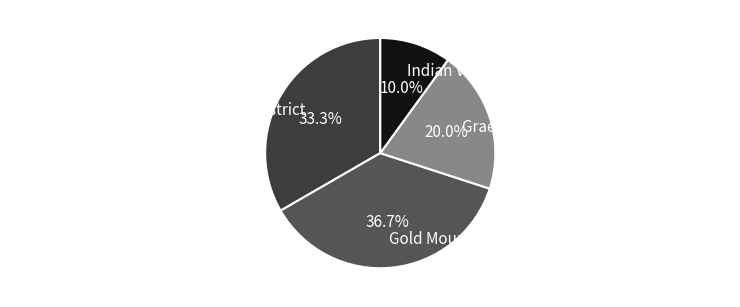

Combined, do Gold Mountain Community Services District and Indian Valley Ambulance Service Authority account for over 50%?

No